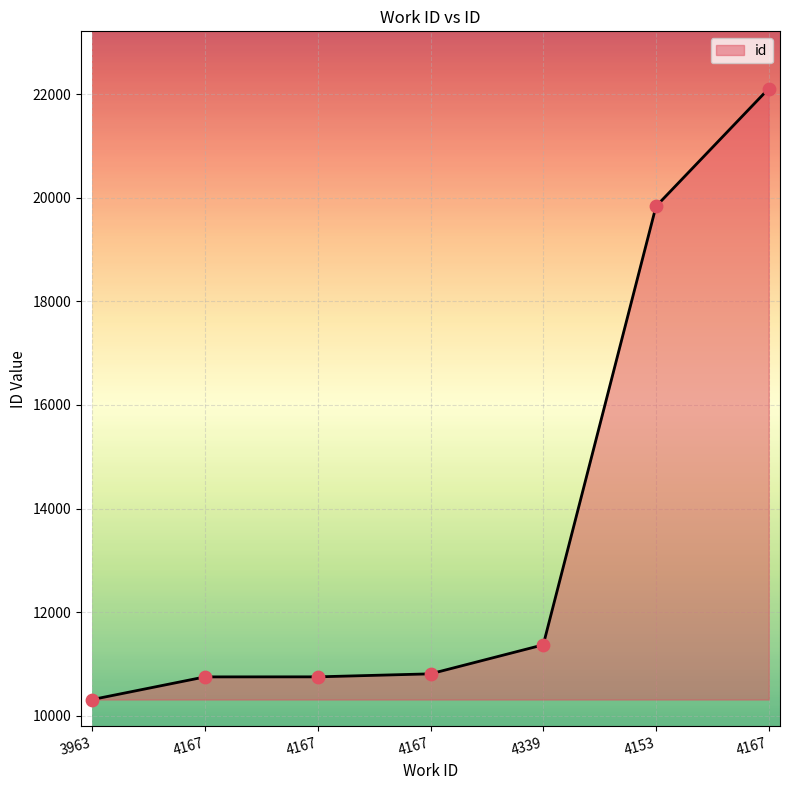

Approximately how many times larger is the value at 4167 compared to 4167?

0.5